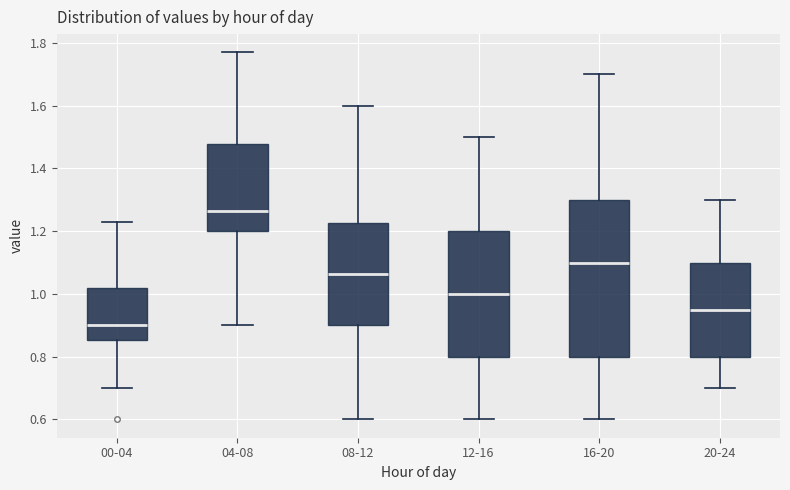

Reading left to right, transcribe this box plot: for each box, give where its median line is, the range the box spans, and where its two whiskers end, as read against the y-axis. The values are not printed on the chart, so give them approximately, as read against the axis.

00-04: median 0.90, box 0.86 to 1.02, whiskers 0.70 to 1.24
04-08: median 1.26, box 1.20 to 1.48, whiskers 0.90 to 1.78
08-12: median 1.06, box 0.90 to 1.22, whiskers 0.60 to 1.60
12-16: median 1.00, box 0.80 to 1.20, whiskers 0.60 to 1.50
16-20: median 1.10, box 0.80 to 1.30, whiskers 0.60 to 1.70
20-24: median 0.96, box 0.80 to 1.10, whiskers 0.70 to 1.30